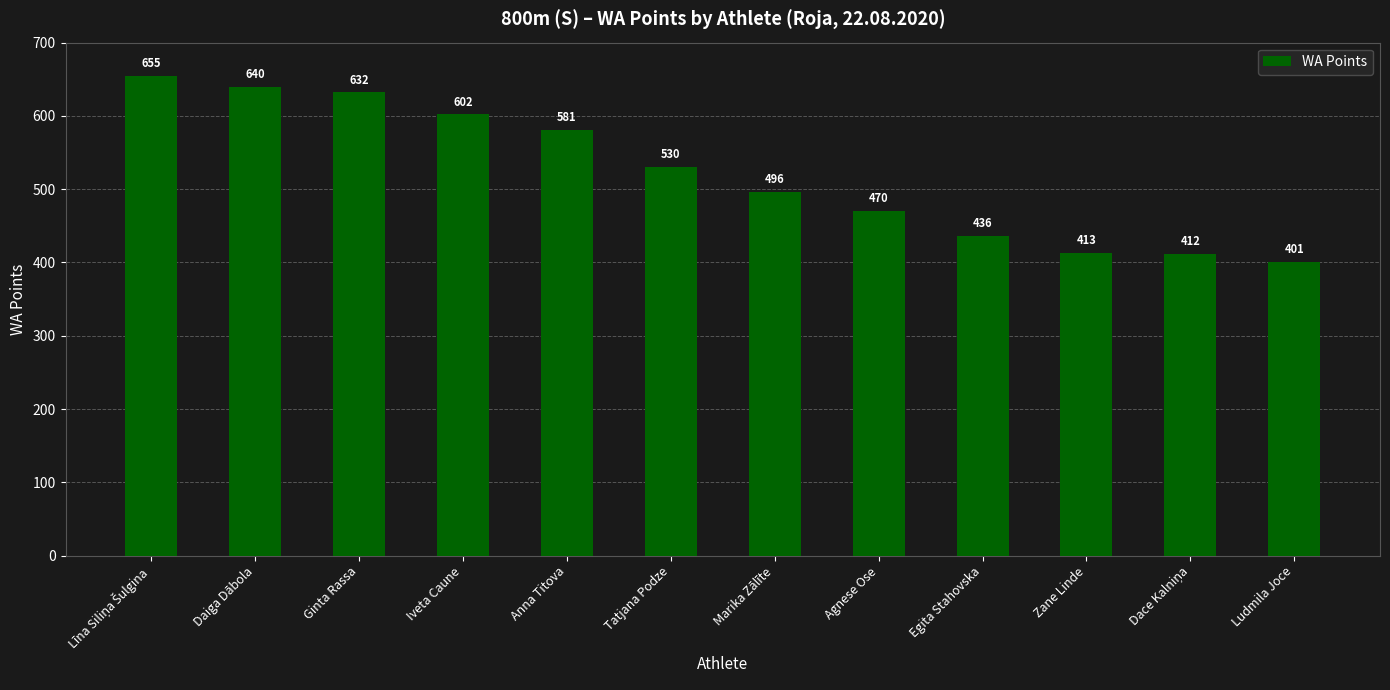

The value at Ludmila Joce is 587. True or false?

False